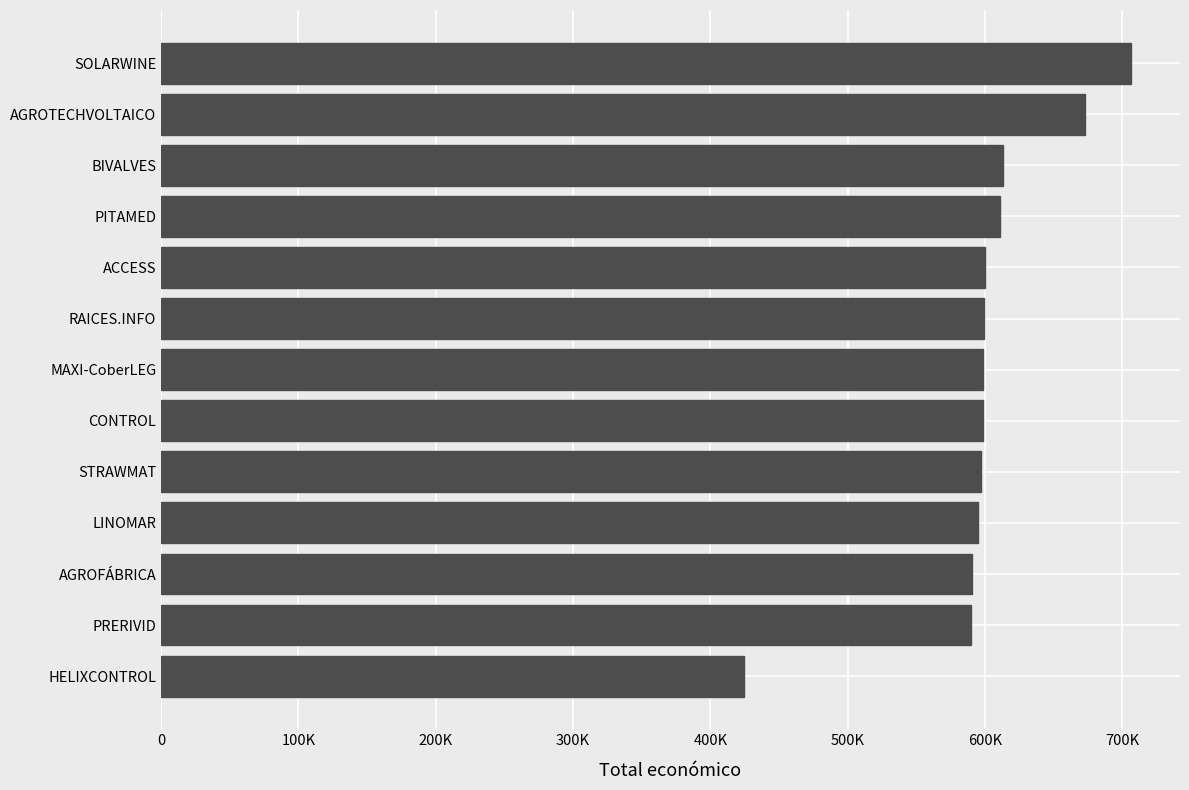

Does the chart contain any negative values?

No